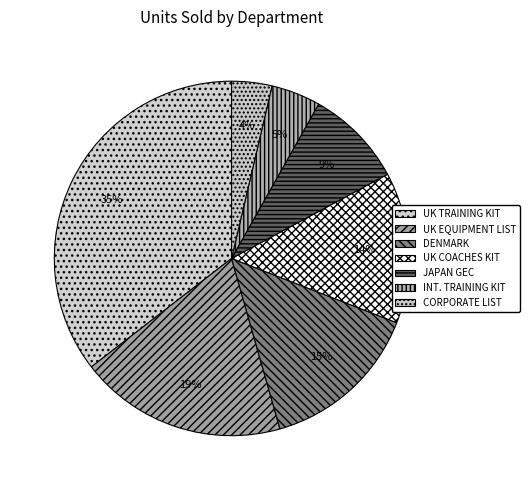

Is it true that CORPORATE LIST is 1% of the pie?

False